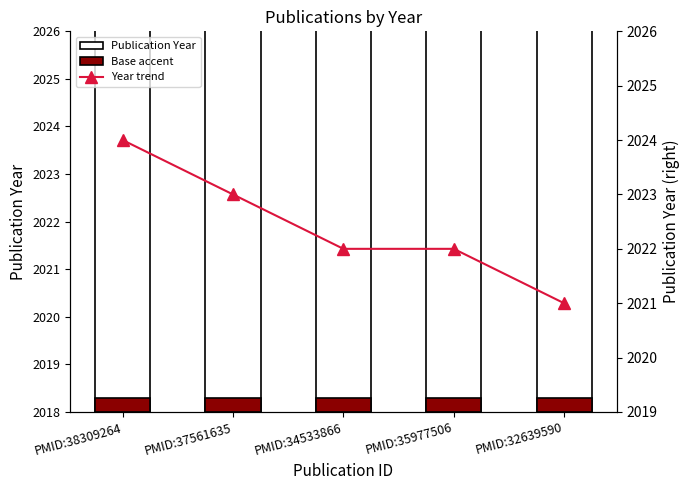

At which category is the sum across all series the highest?

PMID:38309264